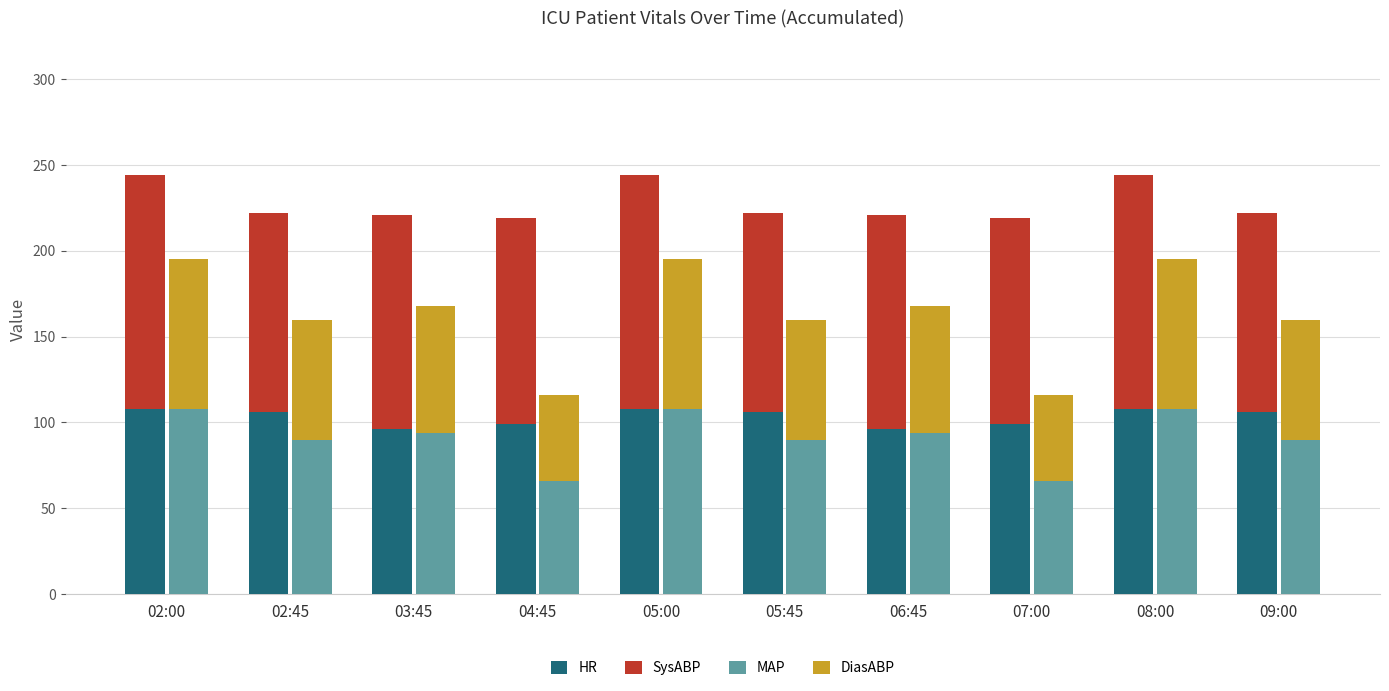

What are all the series names shown in the legend?

HR, SysABP , MAP, DiasABP  